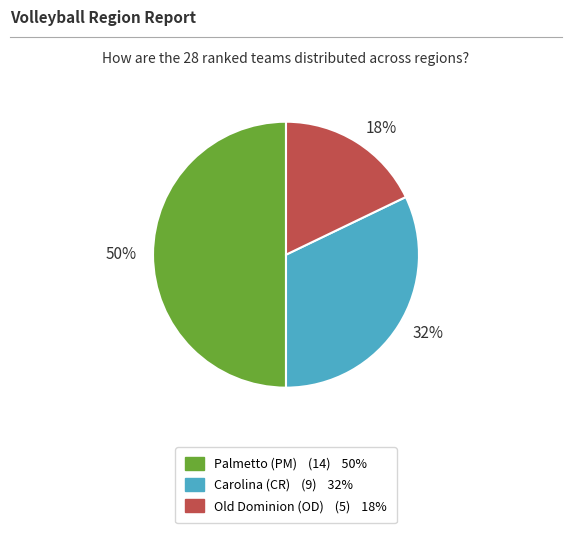

Is Carolina (CR) the majority of the pie?

No